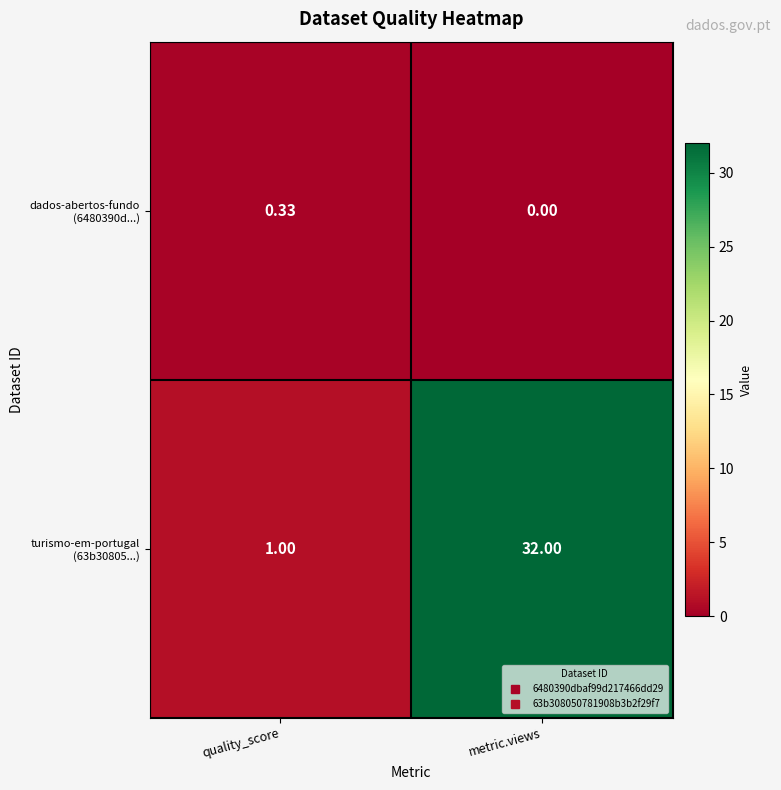

What is the spread (max minus min) of values at metric.views?

32.0